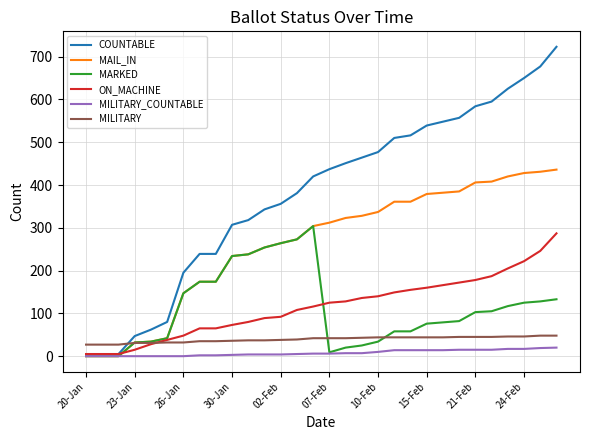

What are all the series names shown in the legend?

COUNTABLE, MAIL_IN, MARKED, ON_MACHINE, MILITARY_COUNTABLE, MILITARY